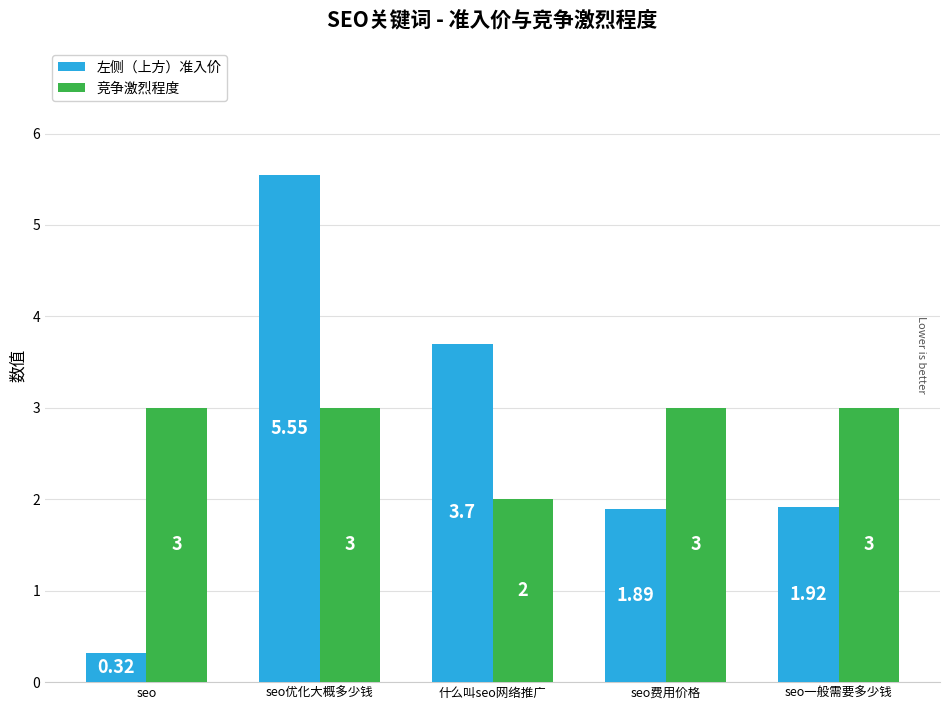

What is the sum of the 竞争激烈程度 values at seo费用价格 and seo一般需要多少钱?

6.0